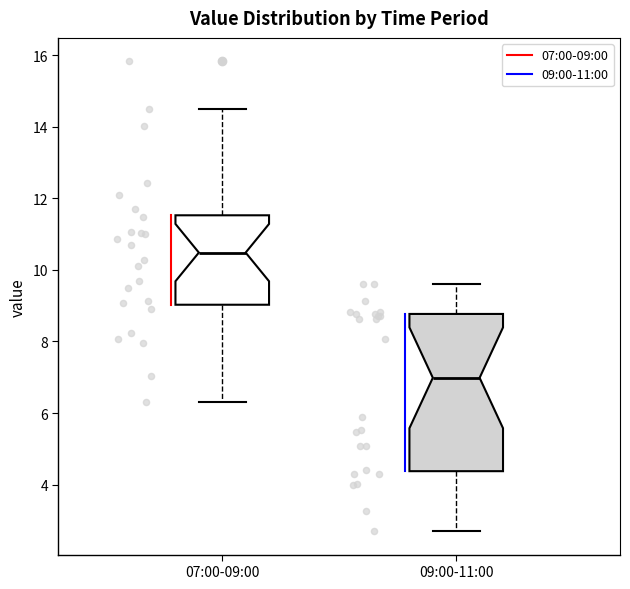

Reading left to right, transcribe this box plot: for each box, give where its median line is, the range the box spans, and where its two whiskers end, as read against the y-axis. The values are not printed on the chart, so give them approximately, as read against the axis.

07:00-09:00: median 10.4, box 9.0 to 11.6, whiskers 6.4 to 14.6
09:00-11:00: median 7.0, box 4.4 to 8.8, whiskers 2.8 to 9.6